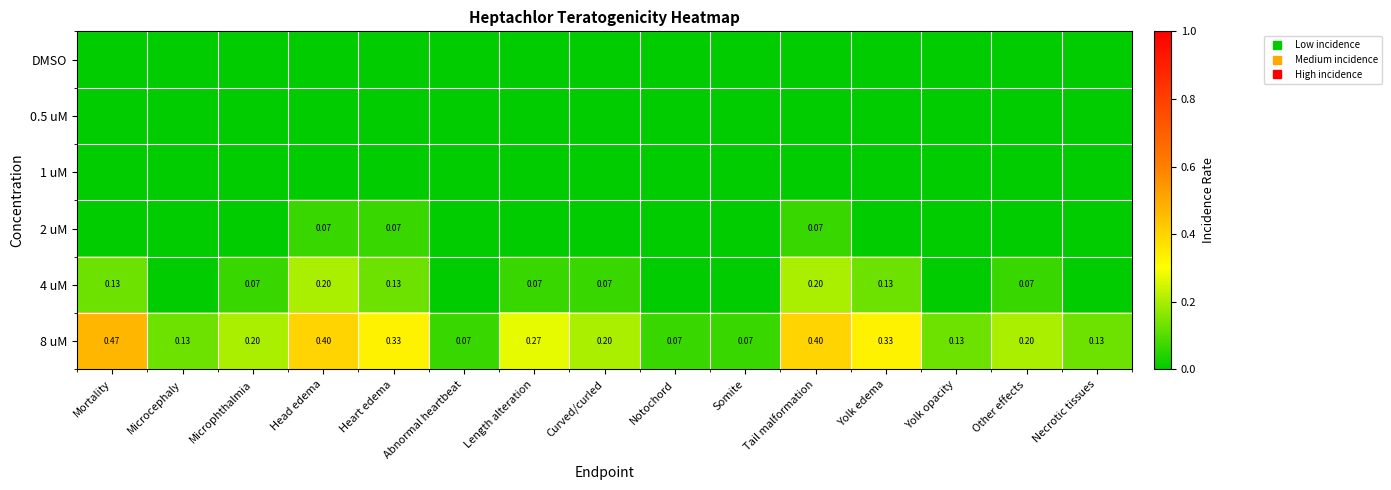

Is the value of 0.5 uM at Other effects greater than the value of DMSO at Curved/curled?

No